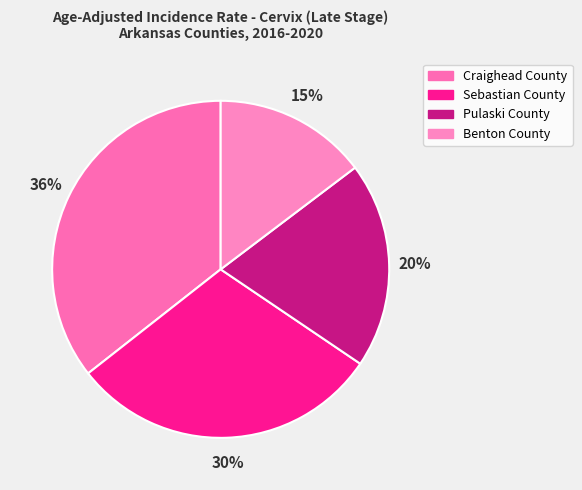

Does Pulaski County represent more than half of the total?

No